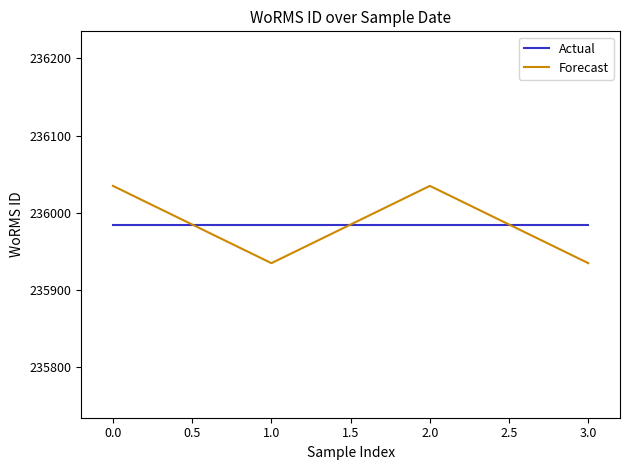

Rank the series at 0.0 from lowest to highest value.

Actual, Forecast